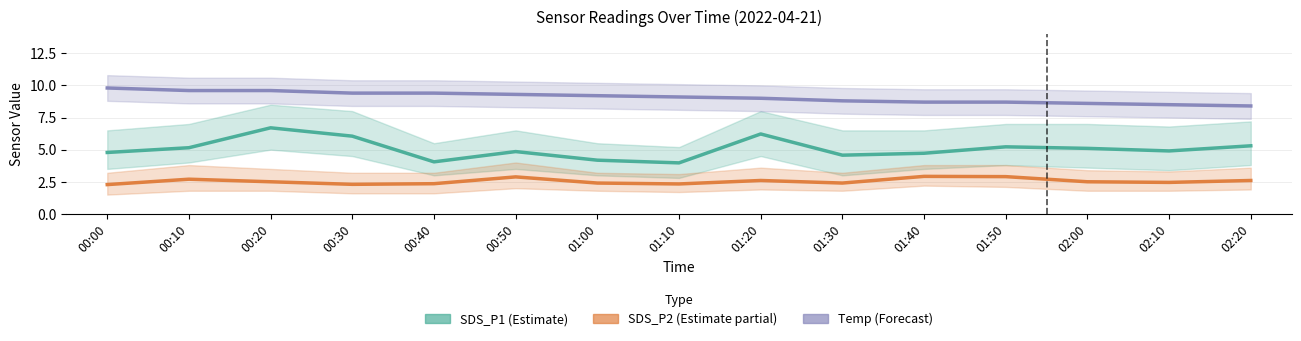

List the labels in order of Temp (Forecast) value, smallest first.

02:20, 02:10, 02:00, 01:40, 01:50, 01:30, 01:20, 01:10, 01:00, 00:50, 00:30, 00:40, 00:10, 00:20, 00:00